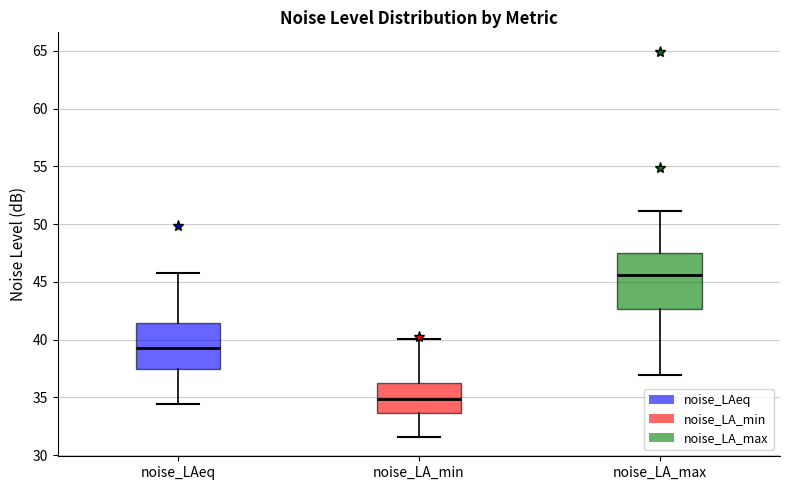

Where does the lower whisker of the box for noise_LA_min end on the y-axis? The values are not printed on the chart, so give them approximately, as read against the axis.

31.5